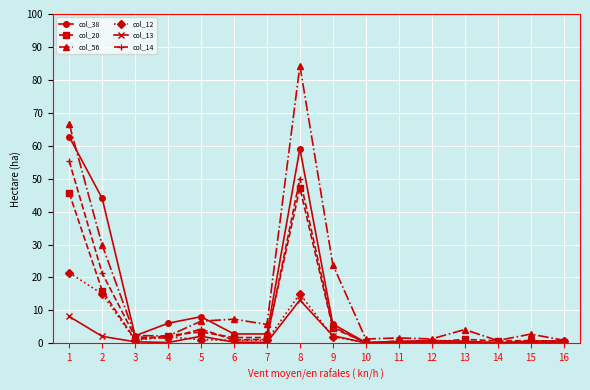

What is the spread (max minus min) of values at 13?

4.1